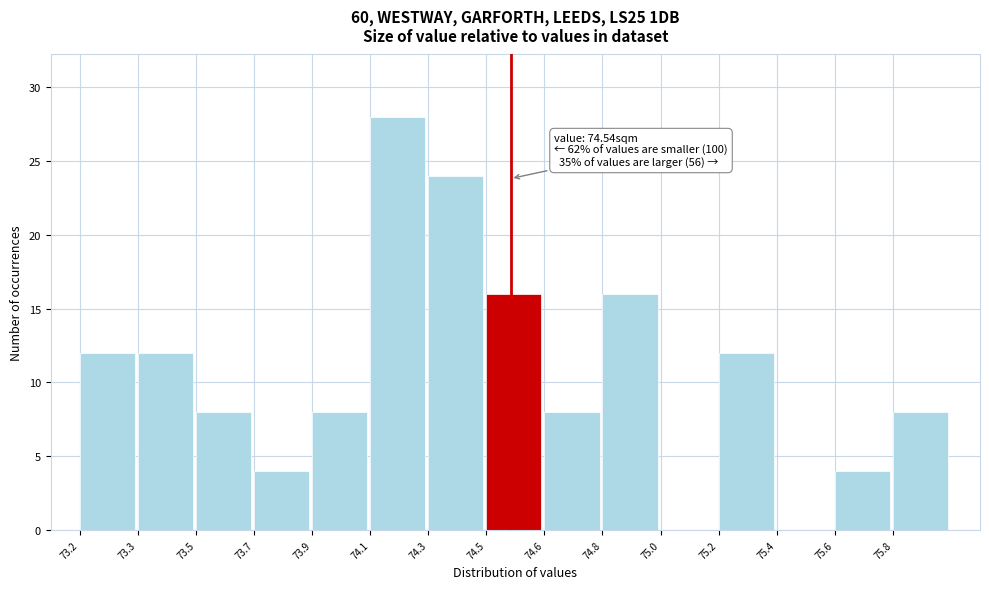

Reading right to left, transcribe all the data shown in this chart.

75.8=8	75.6=4	75.4=0	75.2=12	75.0=0	74.8=16	74.6=8	74.5=16	74.3=24	74.1=28	73.9=8	73.7=4	73.5=8	73.3=12	73.2=12